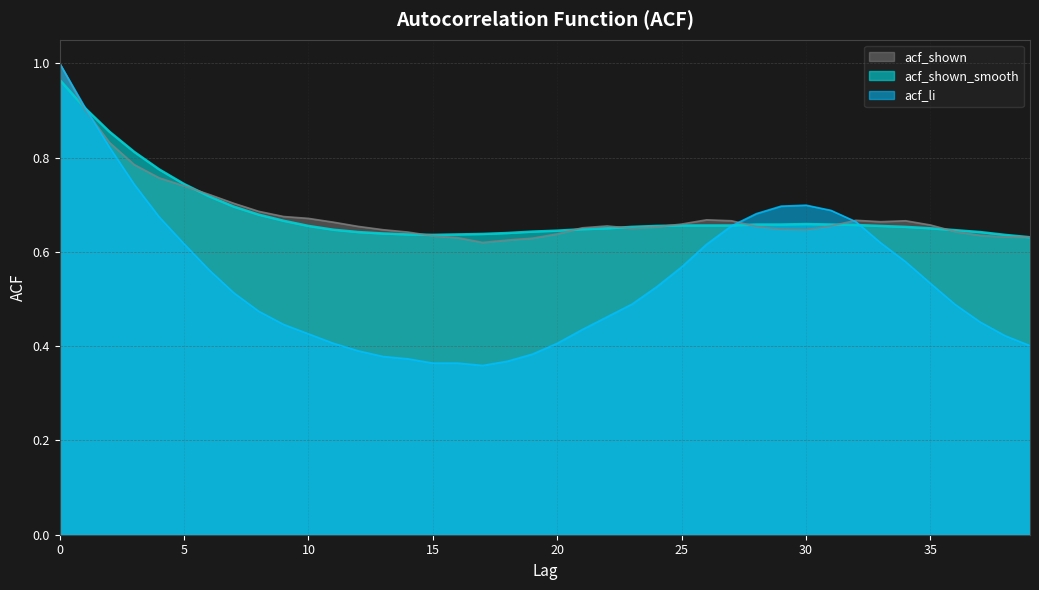

What is the sum of the acf_shown_smooth values at 22 and 37?

1.3